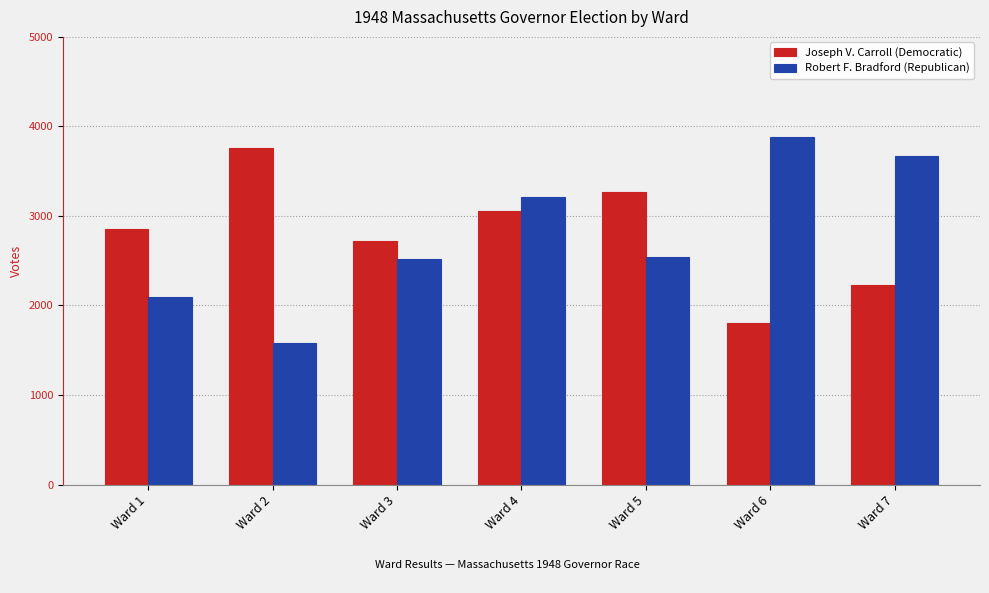

What is the difference between the maximum and second lowest values in the Joseph V. Carroll (Democratic) series?

1536